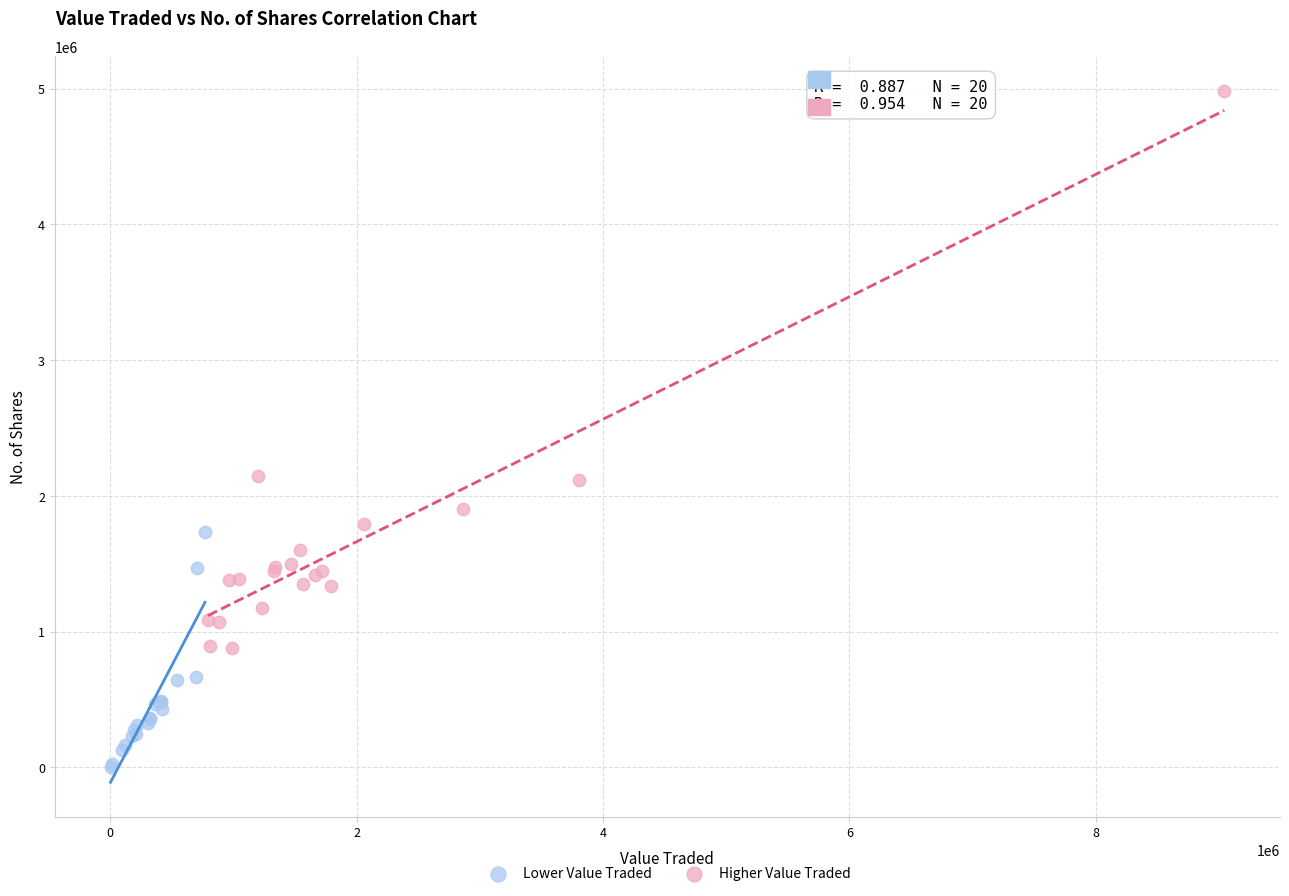

Which series reaches the minimum Y coordinate?

Lower Value Traded